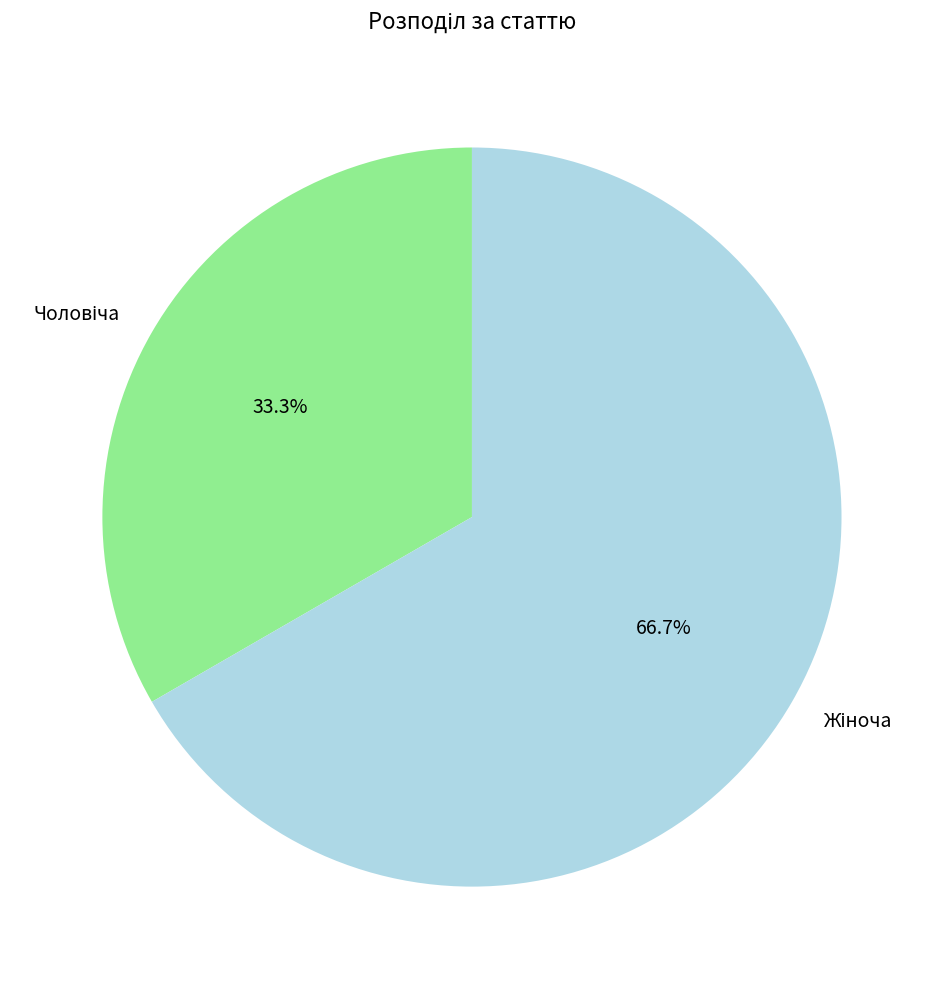

Does any single category account for the majority?

Yes